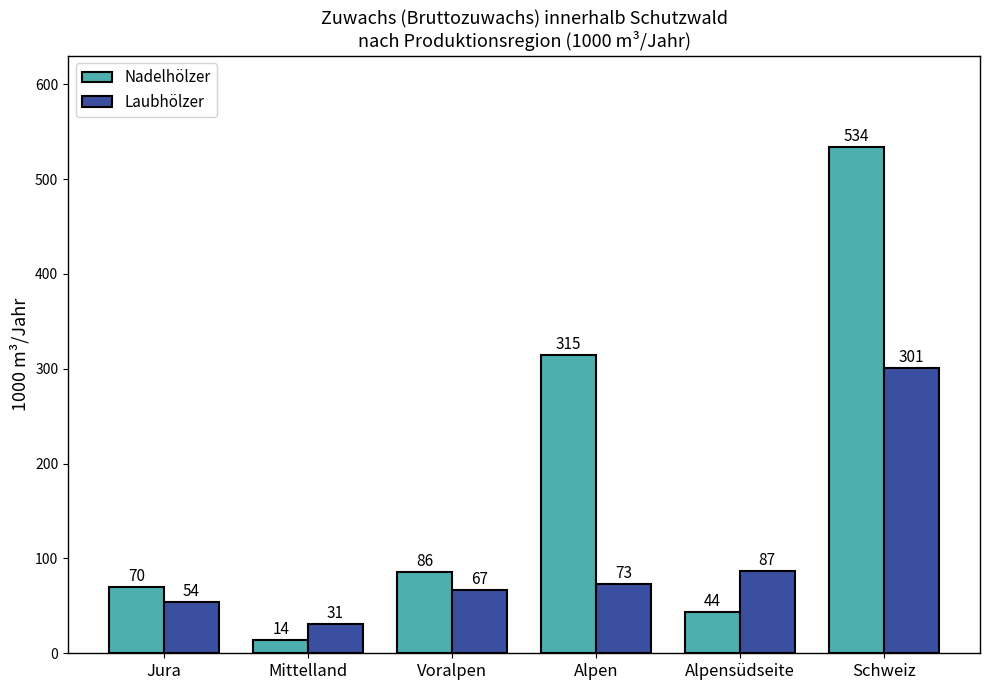

Which series has the widest spread of values?

Nadelhölzer